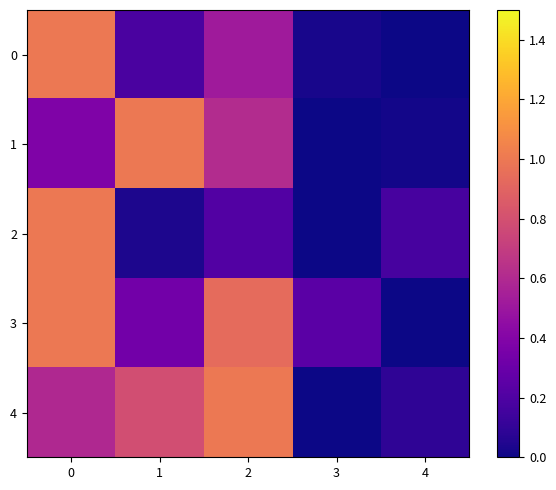

Which series has the largest total across all categories?

3